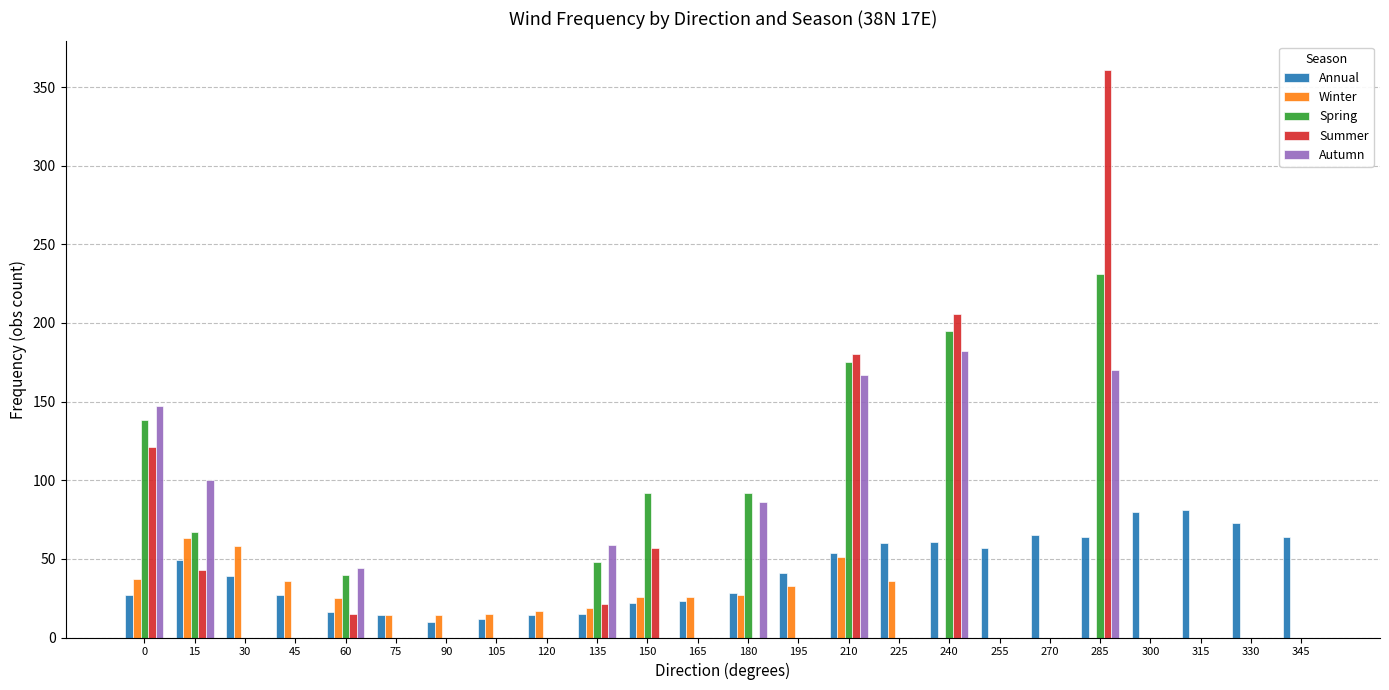

The value of Winter at 60 is 25. True or false?

True